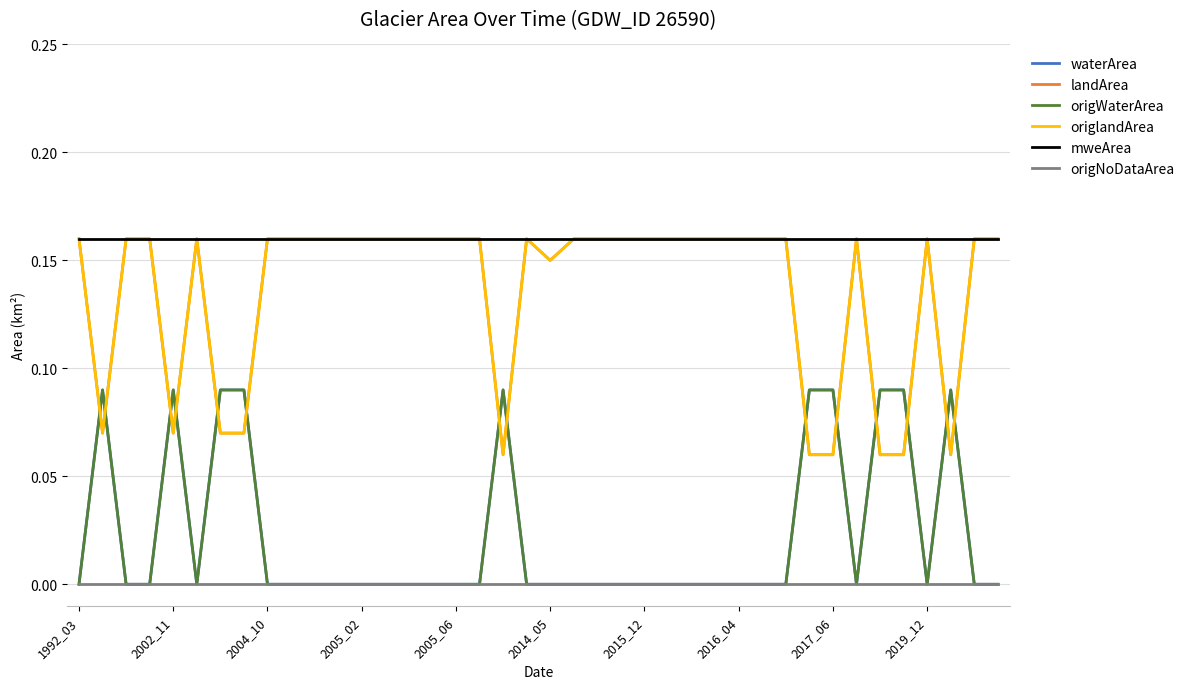

Which series has the largest total across all categories?

mweArea